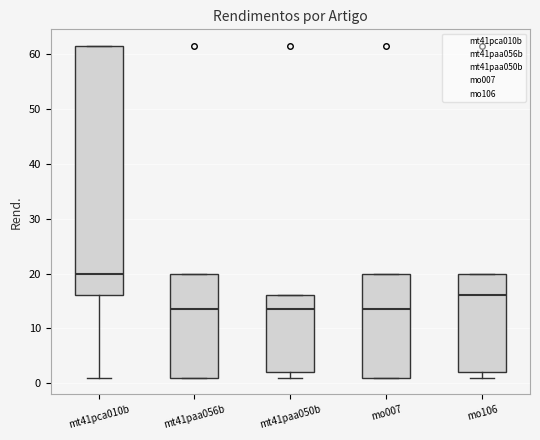

Reading left to right, transcribe this box plot: for each box, give where its median line is, the range the box spans, and where its two whiskers end, as read against the y-axis. The values are not printed on the chart, so give them approximately, as read against the axis.

mt41pca010b: median 20, box 16 to 62, whiskers 1 to 62
mt41paa056b: median 14, box 1 to 20, whiskers 1 to 20
mt41paa050b: median 14, box 2 to 16, whiskers 1 to 16
mo007: median 14, box 1 to 20, whiskers 1 to 20
mo106: median 16, box 2 to 20, whiskers 1 to 20